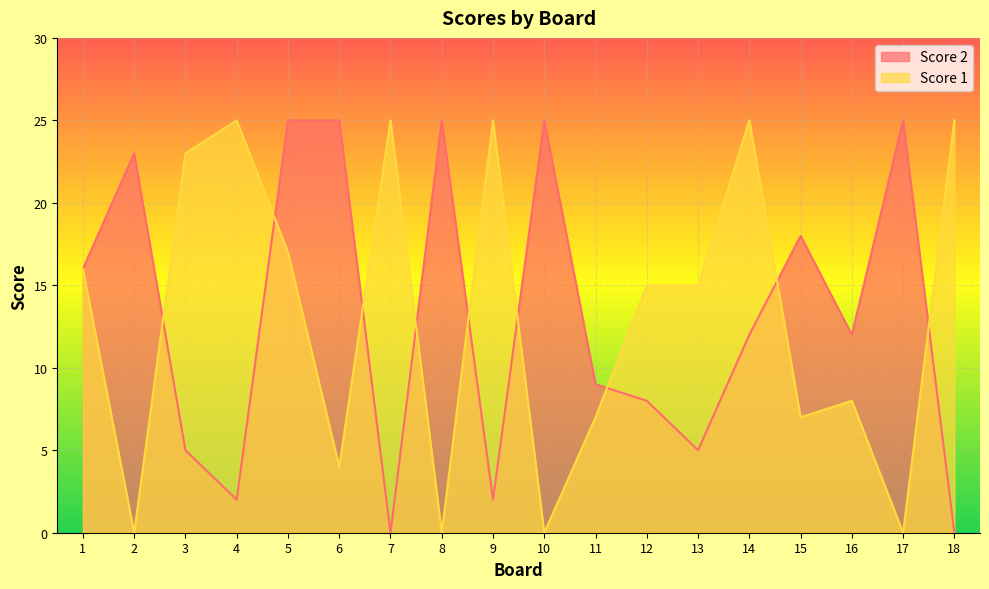

How many lines are shown in the chart?

2